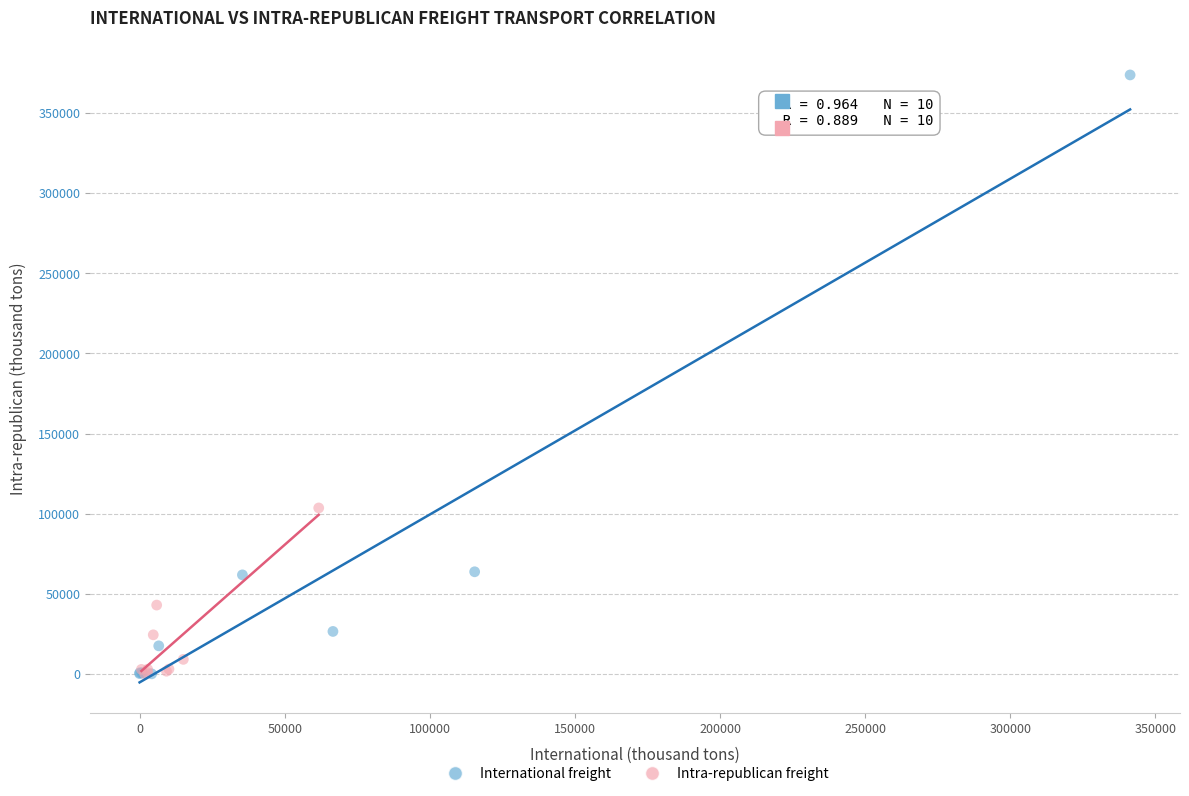

Which series has the largest Y range (max minus min)?

International freight